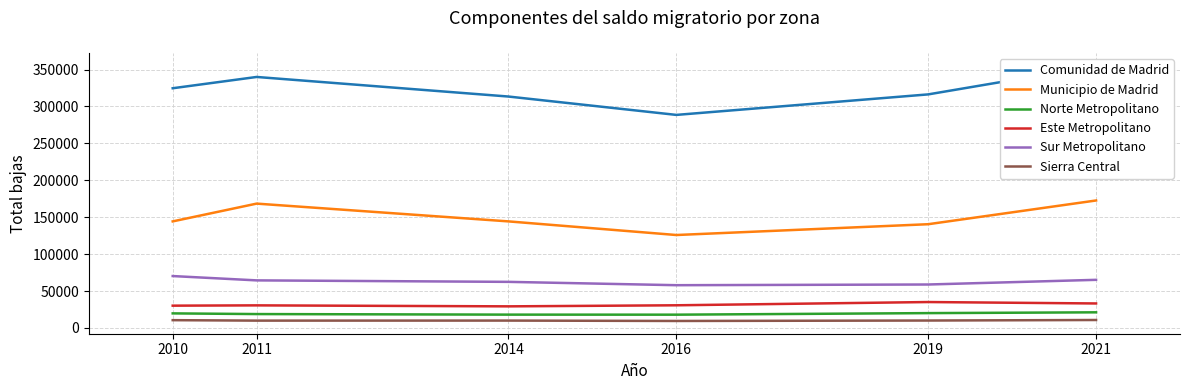

True or false: Municipio de Madrid and Este Metropolitano intersect in this chart.

False